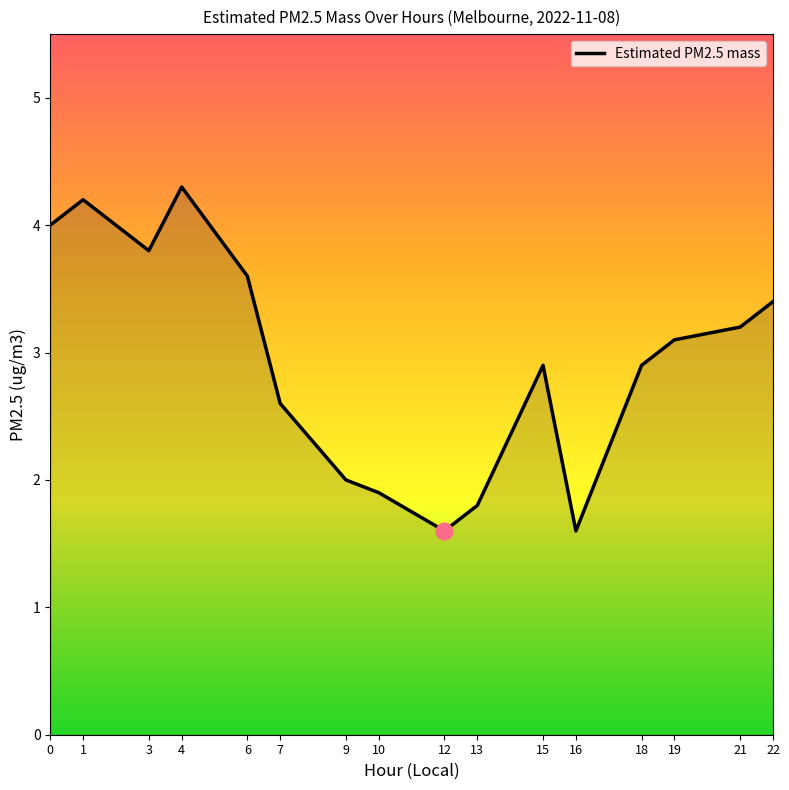

Between 13 and 19, which is larger?

19